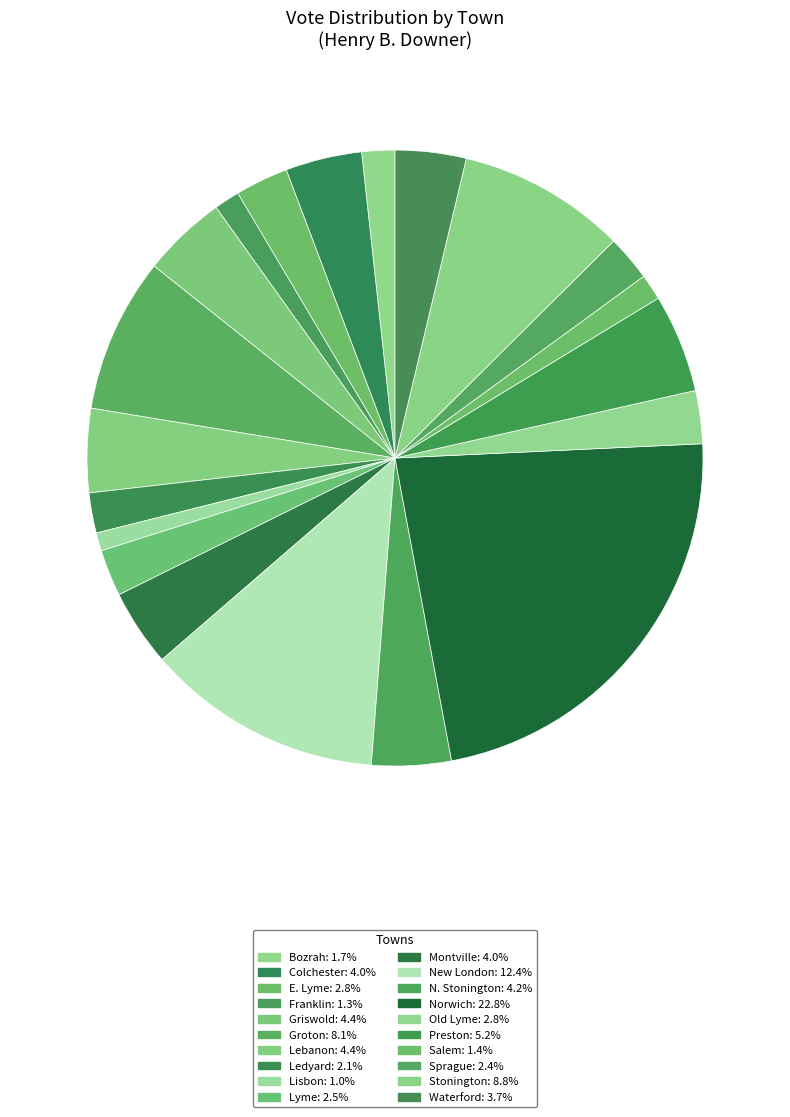

Does N. Stonington account for over 50% of the chart?

No